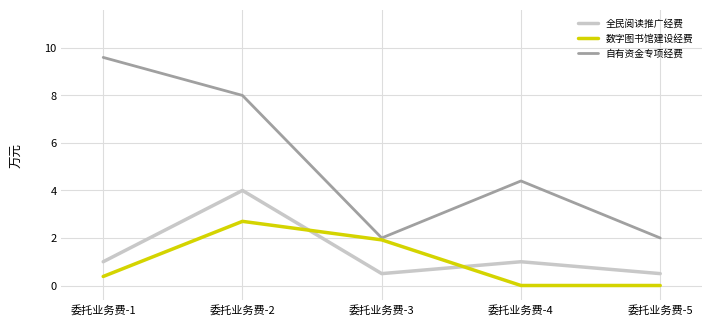

Count the 全民阅读推广经费 values in the range 0 to 1.

4